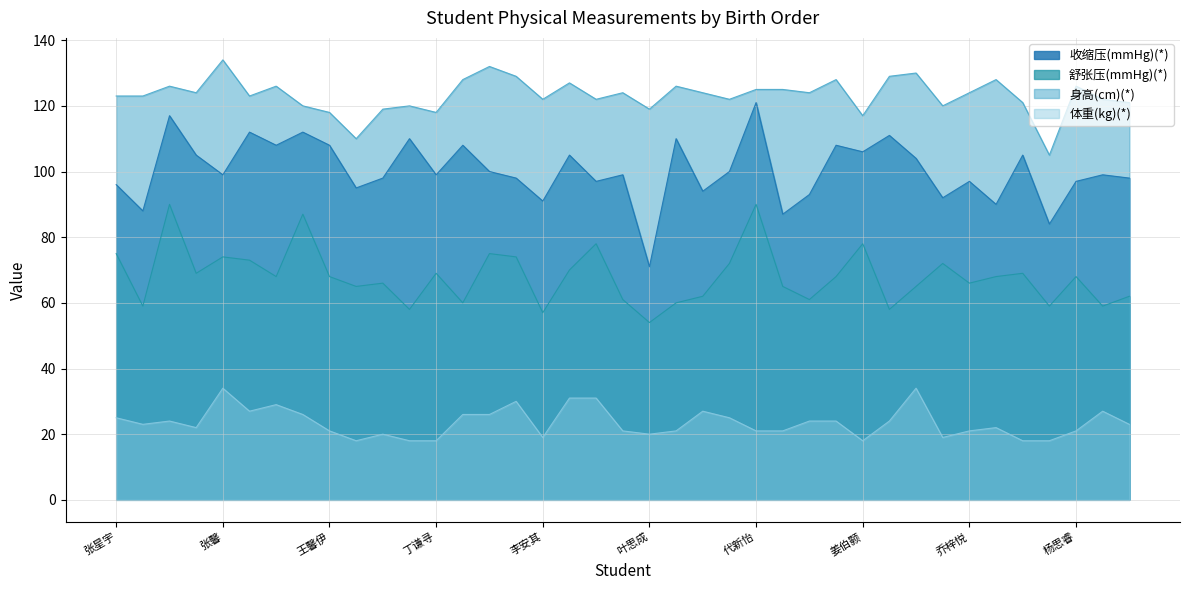

At which category does 收缩压(mmHg)(*) reach its first local valley?

戎思伊